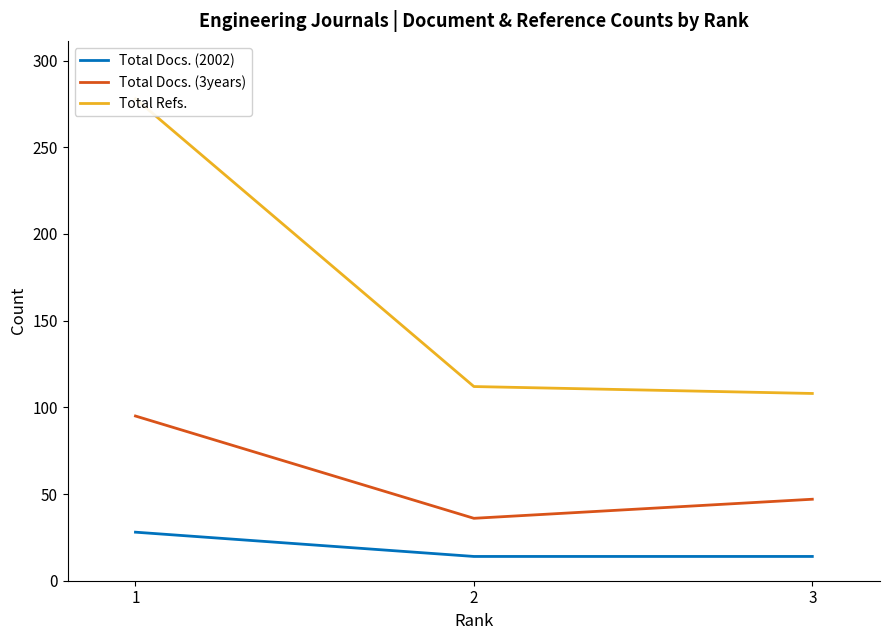

At how many categories does at least one series exceed 33?

3